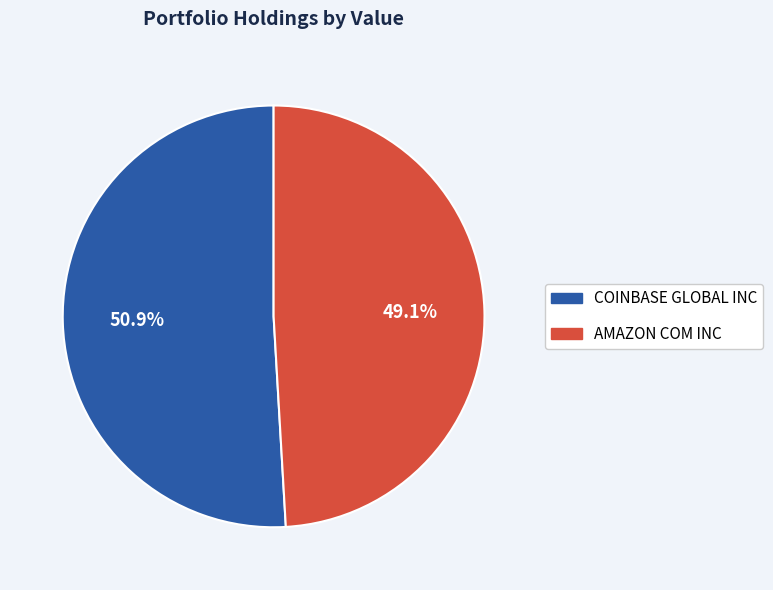

What is the total percentage of COINBASE GLOBAL INC and AMAZON COM INC?

100.0%